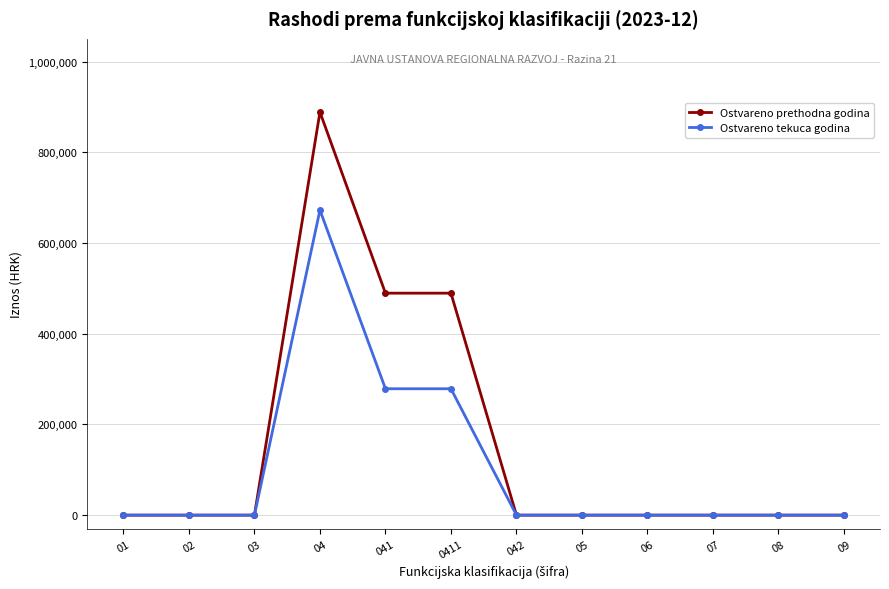

What is the difference between the Ostvareno prethodna godina values at 0411 and 042?

489359.8